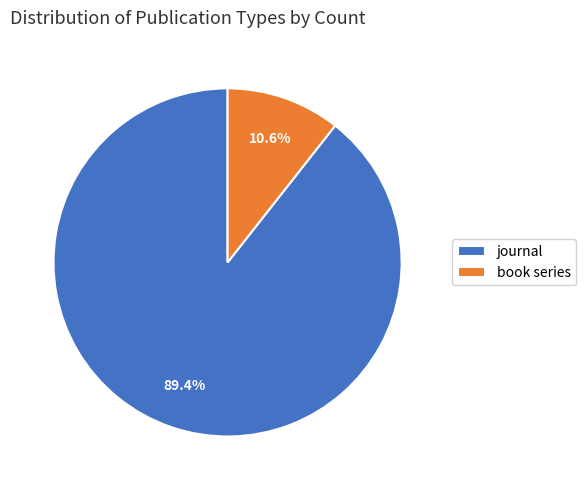

What is the smallest slice in the pie chart?

book series